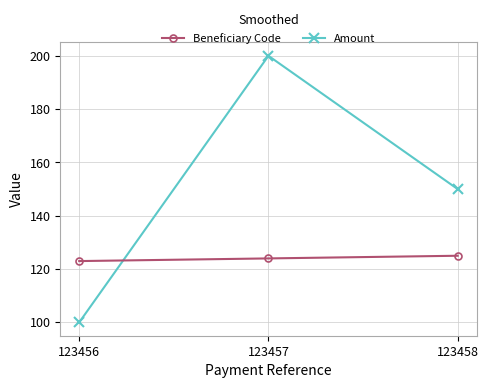

How many distinct data groups are displayed?

2